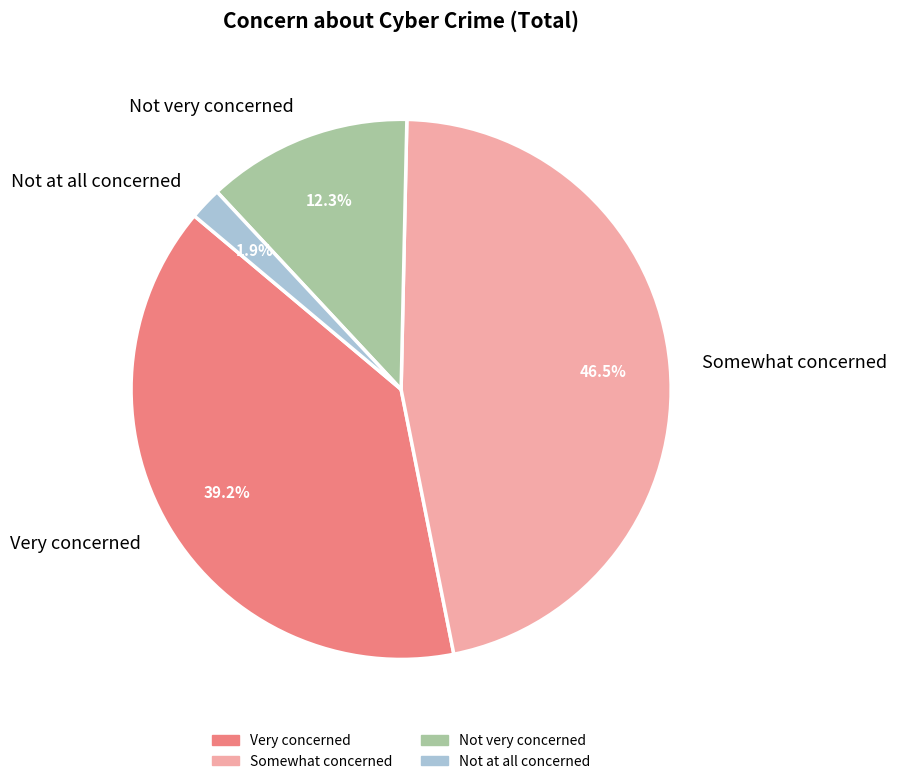

What portion of the pie excludes Somewhat concerned?

53.5%